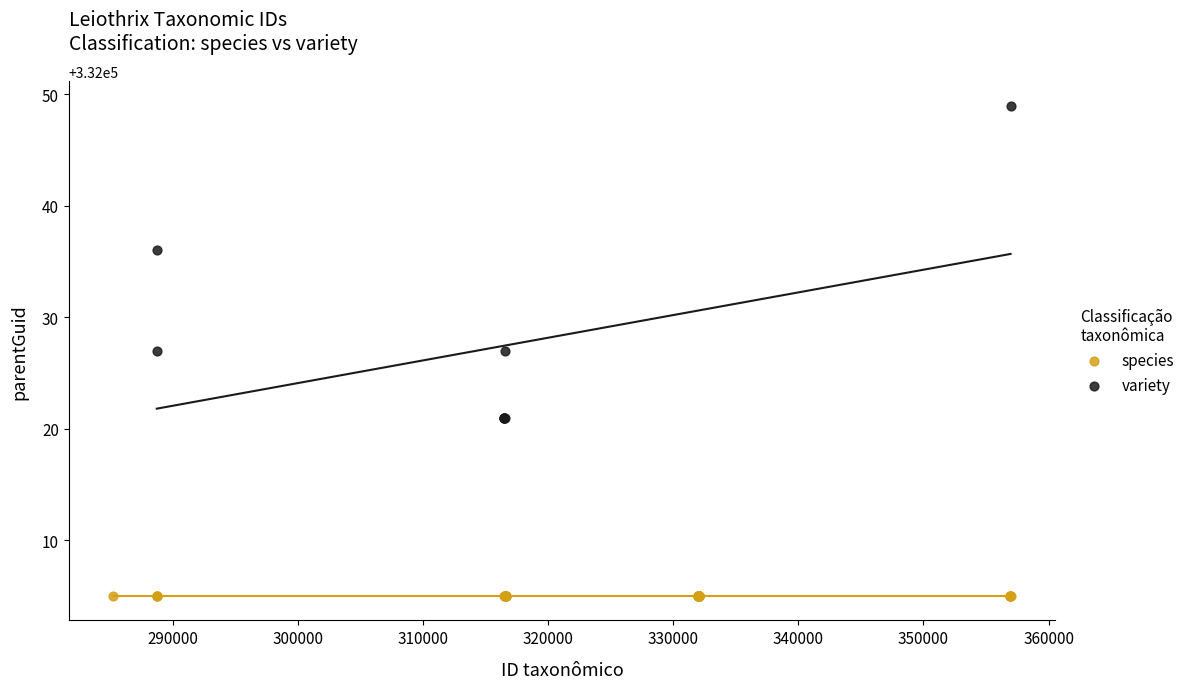

Which series contains the lowest Y value?

species